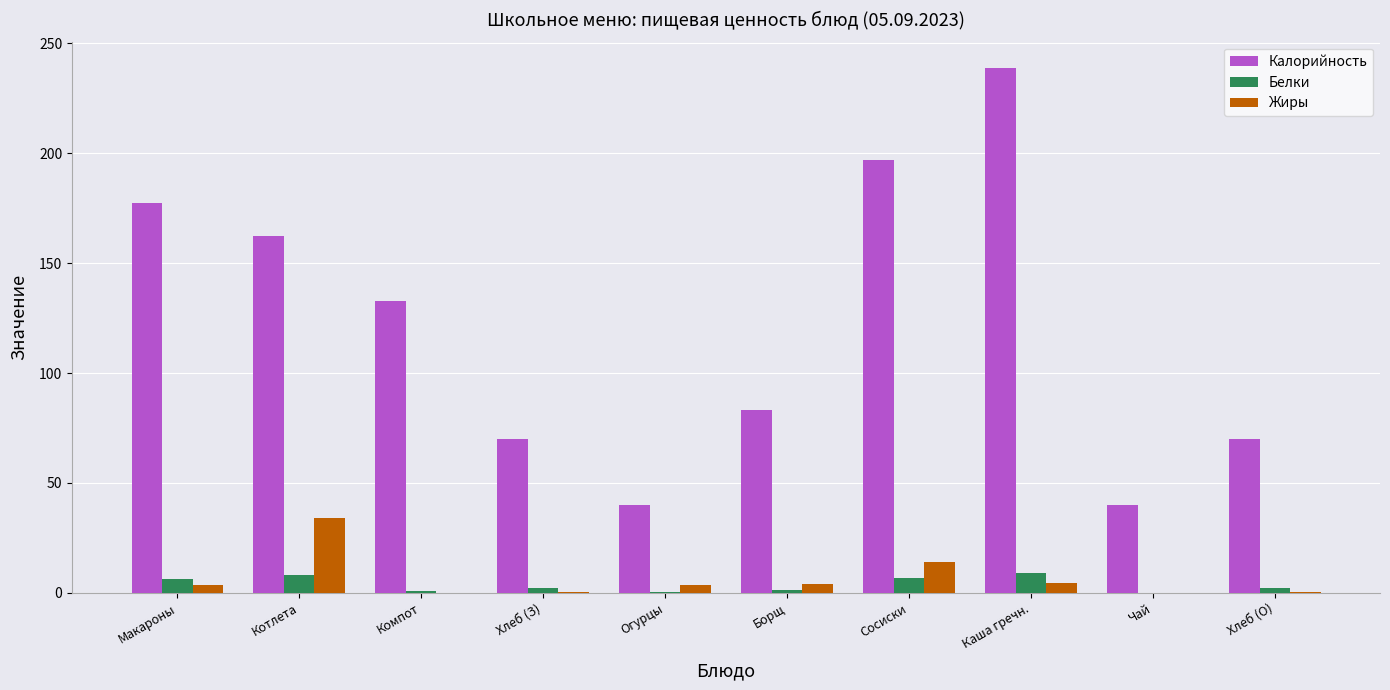

True or false: Калорийность has a value of 114.5 at Макароны.

False